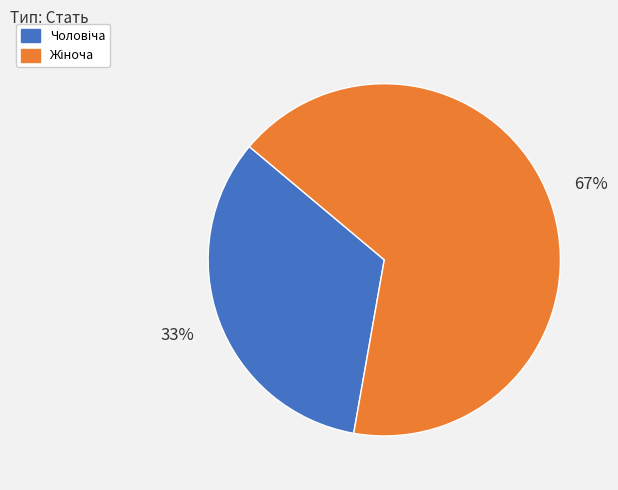

To the nearest percent, what is the average slice percentage?

50%